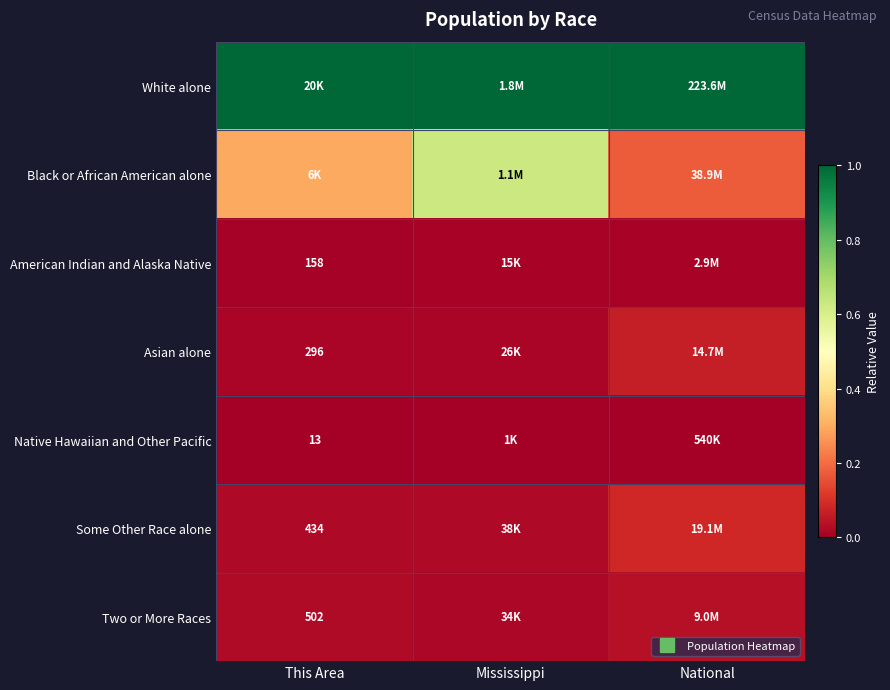

What is the difference between the maximum and minimum values in the Black or African American alone series?

0.5